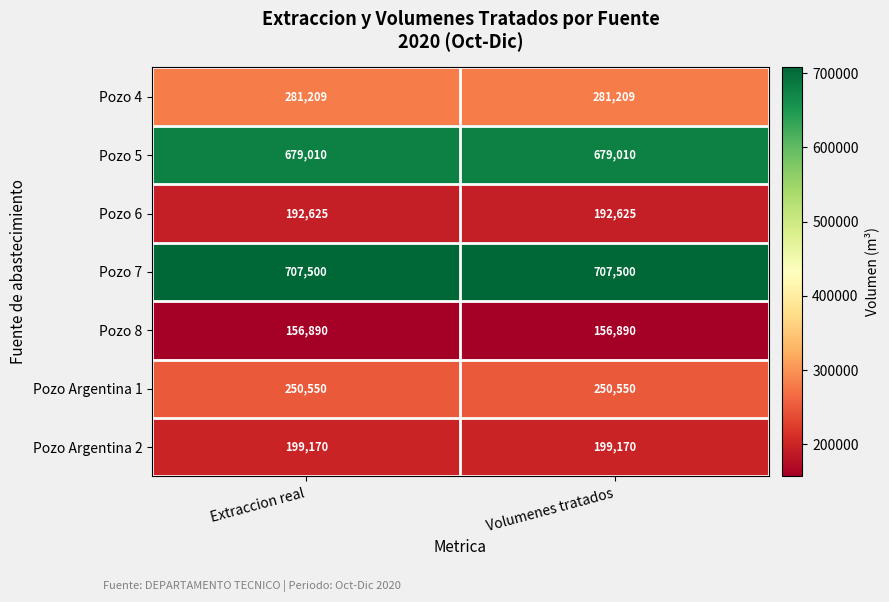

What is the difference between the highest and lowest values at Extraccion real?

550610